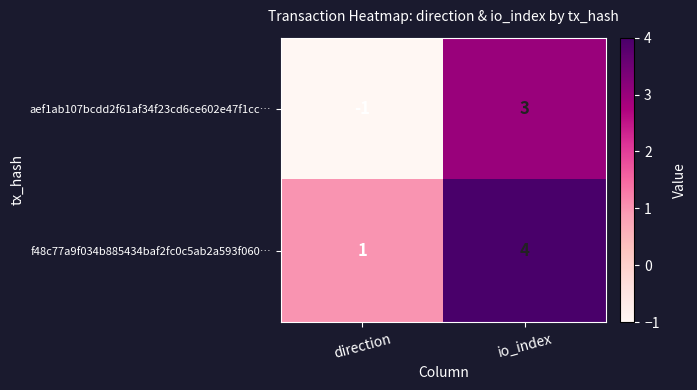

Reading right to left, transcribe all the data shown in this chart.

aef1ab107bcdd2f61af34f23cd6ce602e47f1cc…: io_index=3	direction=-1
f48c77a9f034b885434baf2fc0c5ab2a593f060…: io_index=4	direction=1